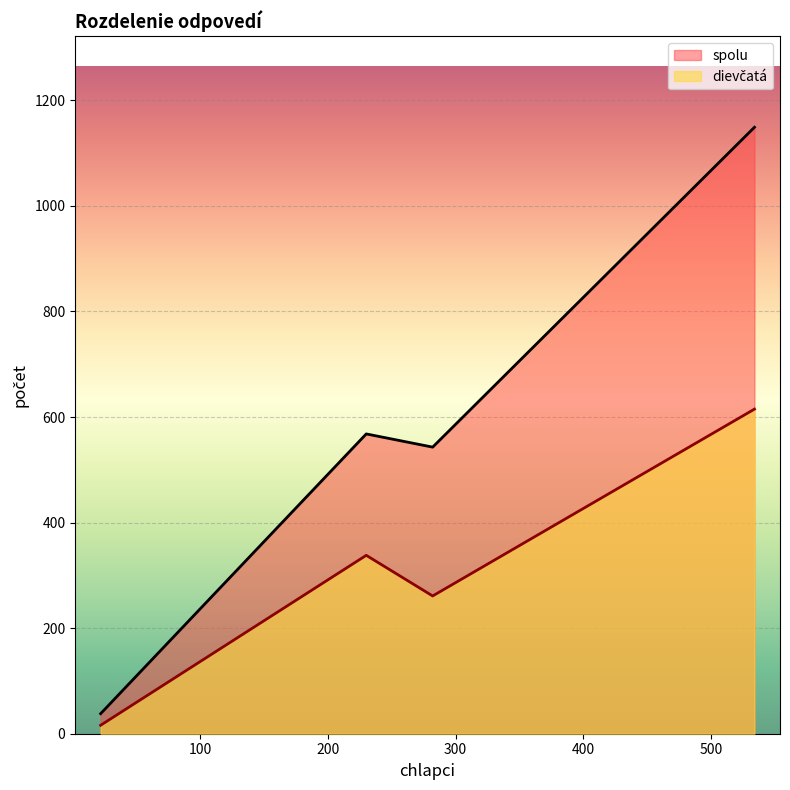

Reading right to left, transcribe all the data shown in this chart.

dievčatá: spolu=615	neviem=261	nie=338	áno=16
spolu: spolu=1149	neviem=543	nie=568	áno=38